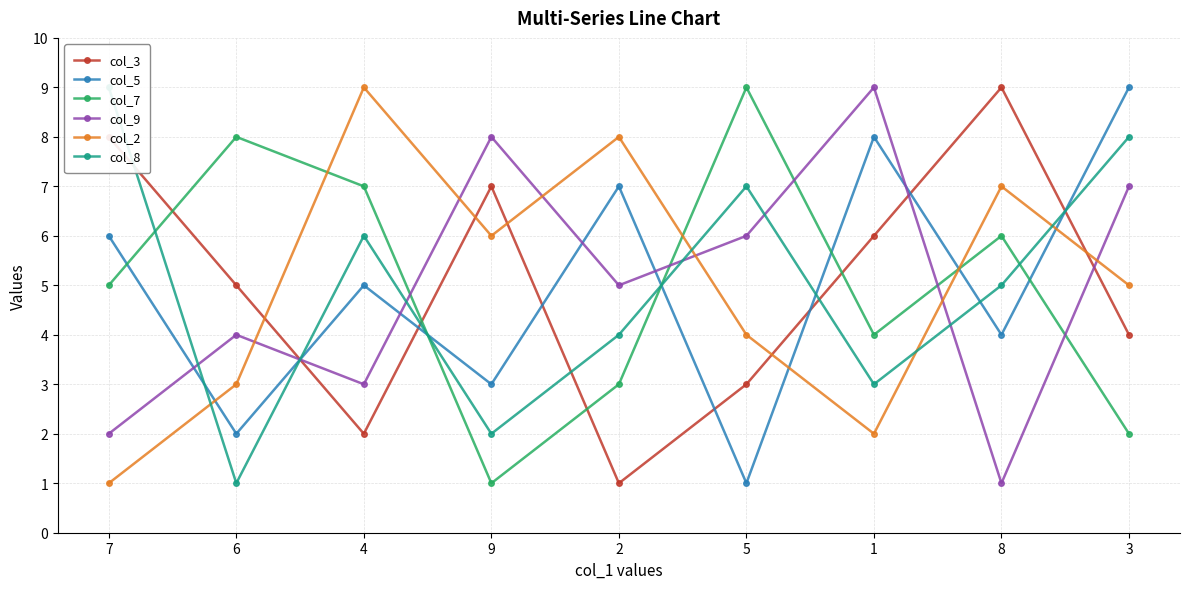

How many data points in col_8 are above 5?

4